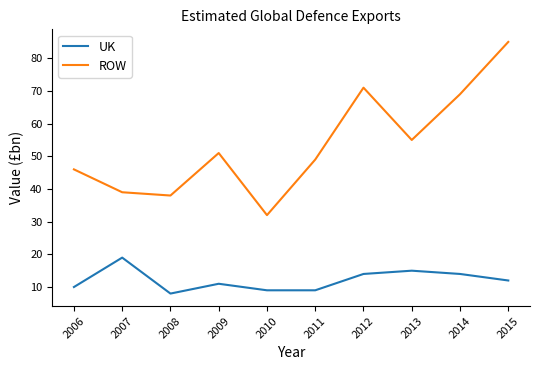

At which label is ROW closest to 58?

2013